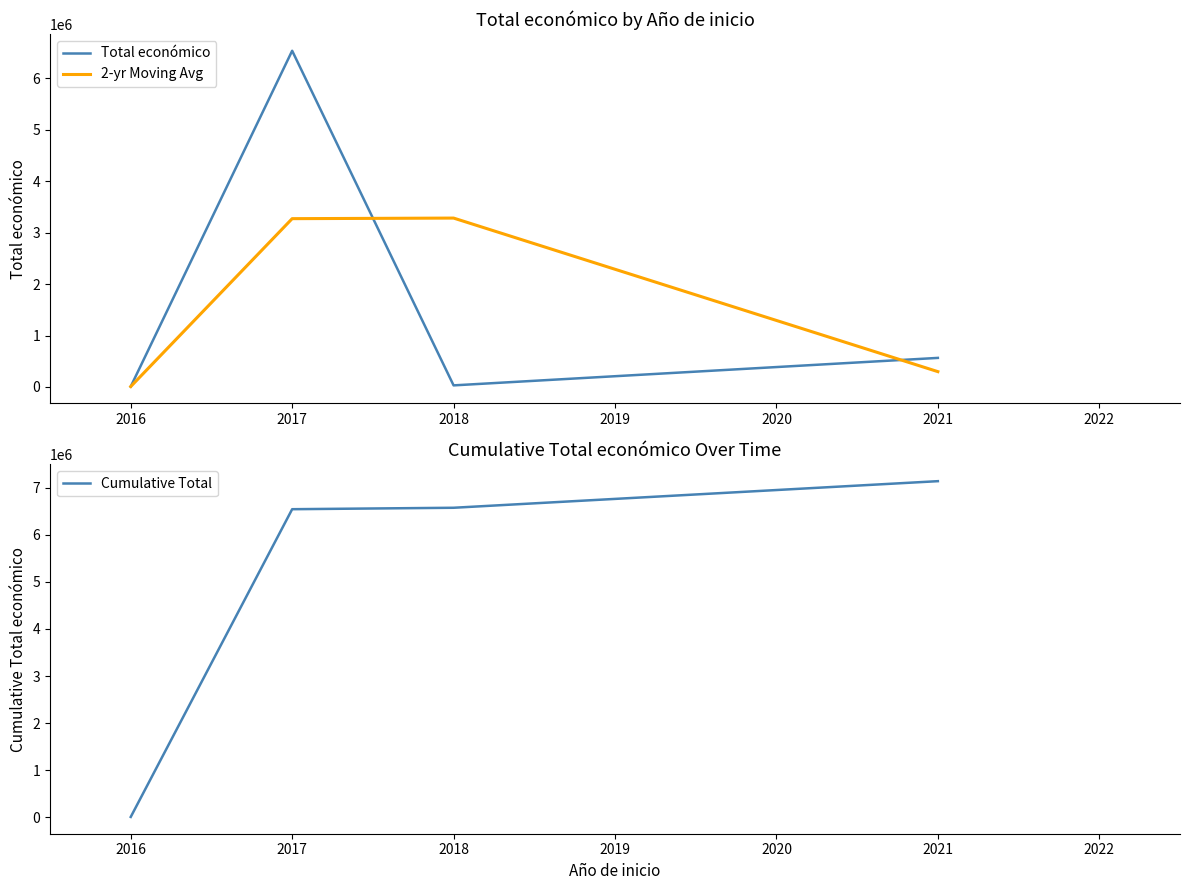

What is the value of the Cumulative Total point at the 1st from the left?

7980.0